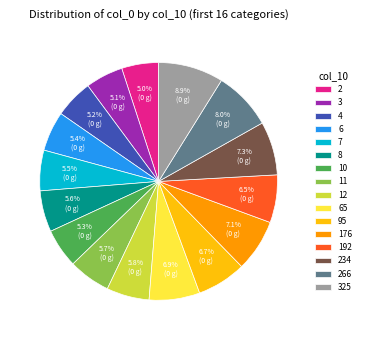

The 4 slice represents 5% of the pie. True or false?

True